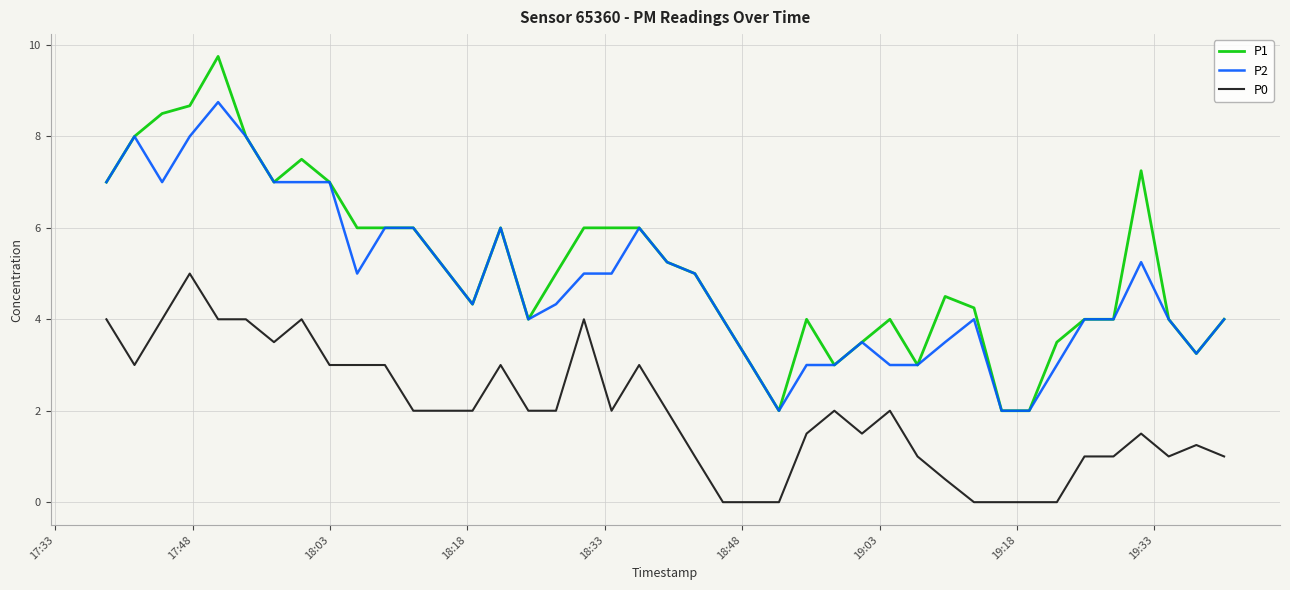

Which series has the largest range (max minus min)?

P1